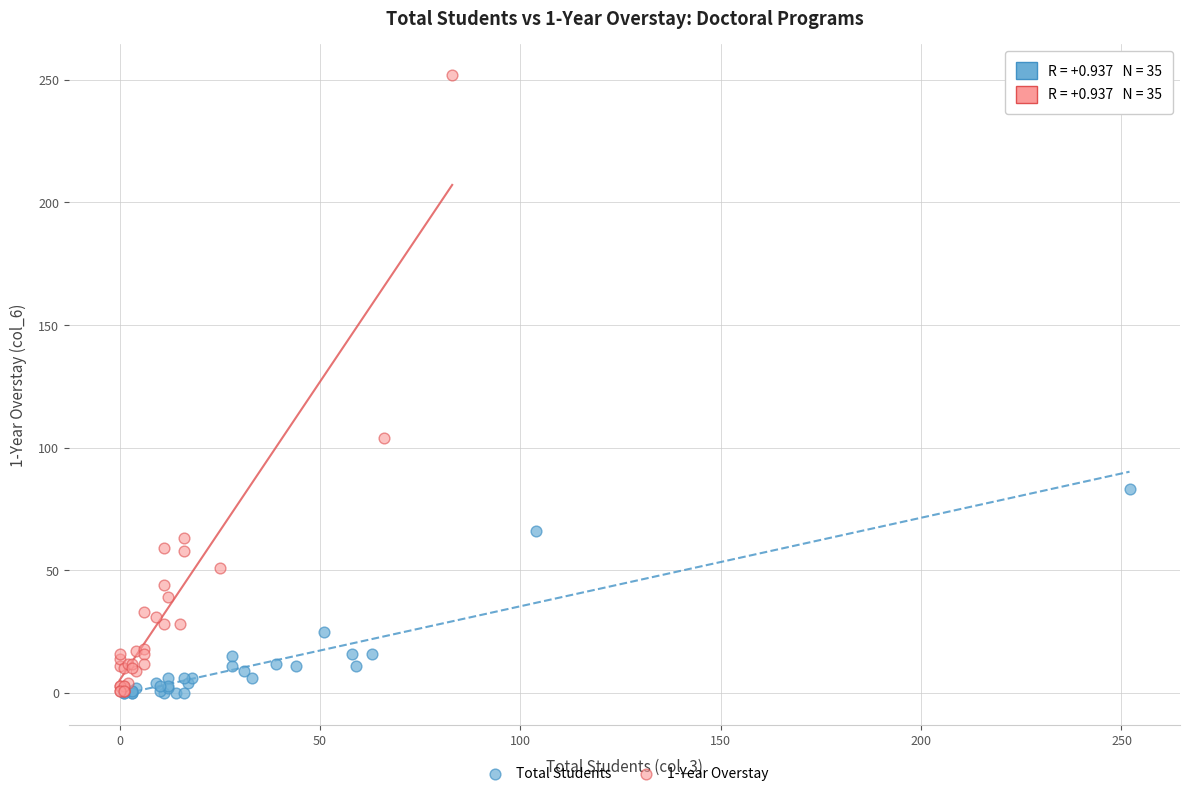

Which series has the largest Y range (max minus min)?

1-Year Overstay